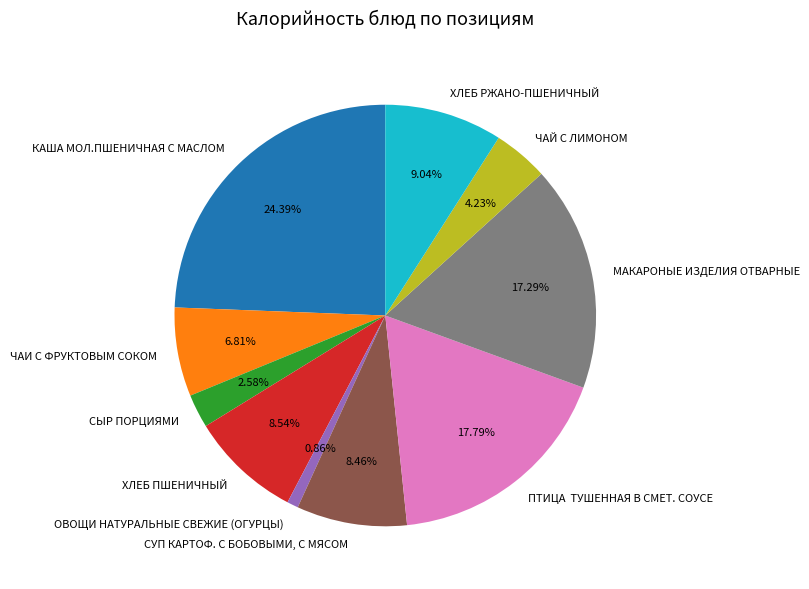

Which has a higher value, МАКАРОНЫЕ ИЗДЕЛИЯ ОТВАРНЫЕ or СЫР ПОРЦИЯМИ?

МАКАРОНЫЕ ИЗДЕЛИЯ ОТВАРНЫЕ